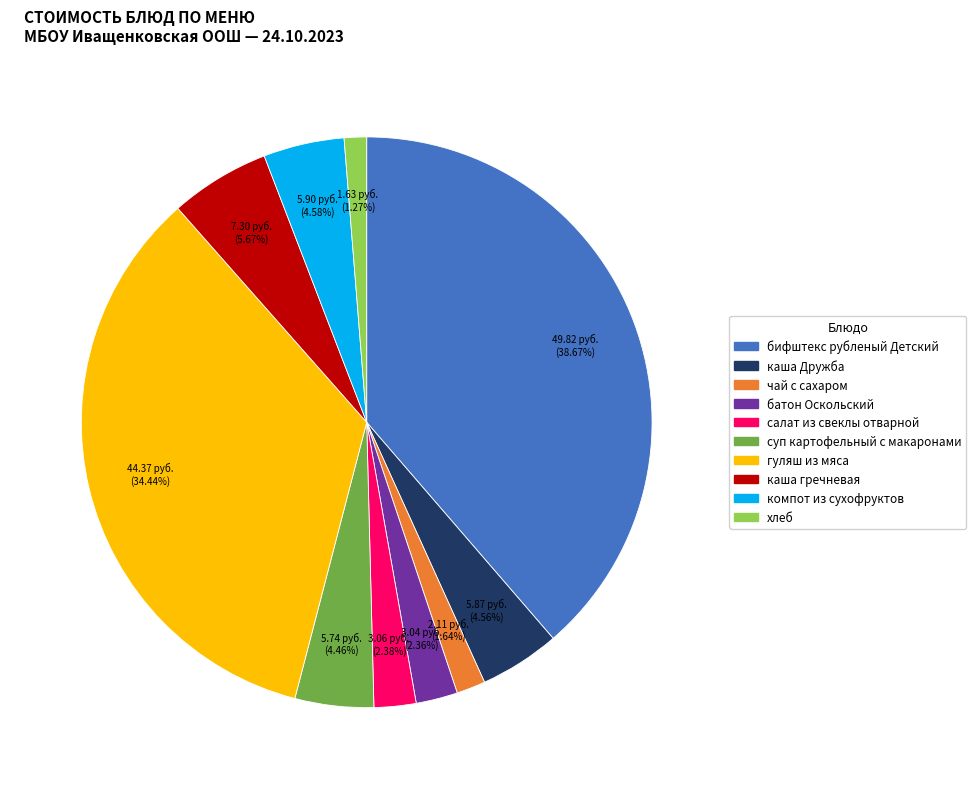

Does каша Дружба account for over 50% of the chart?

No